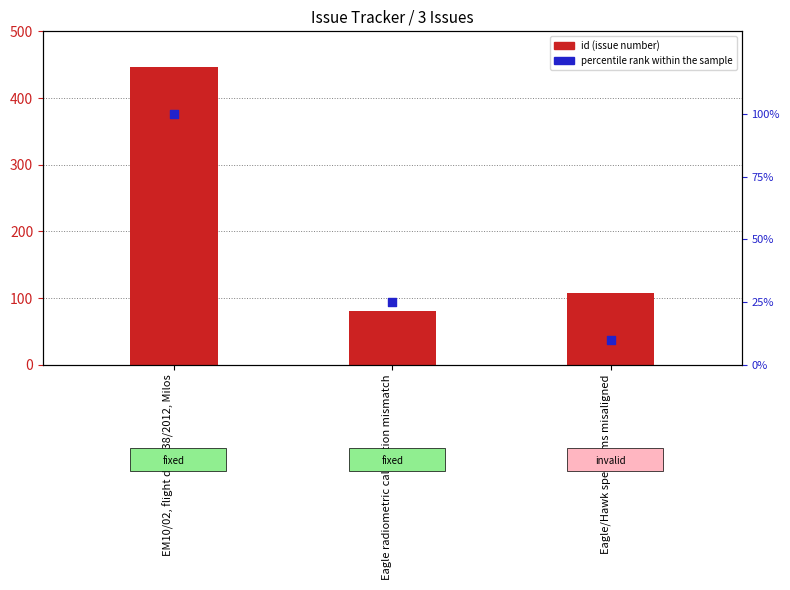

Which series reaches the maximum Y coordinate?

id (issue number)